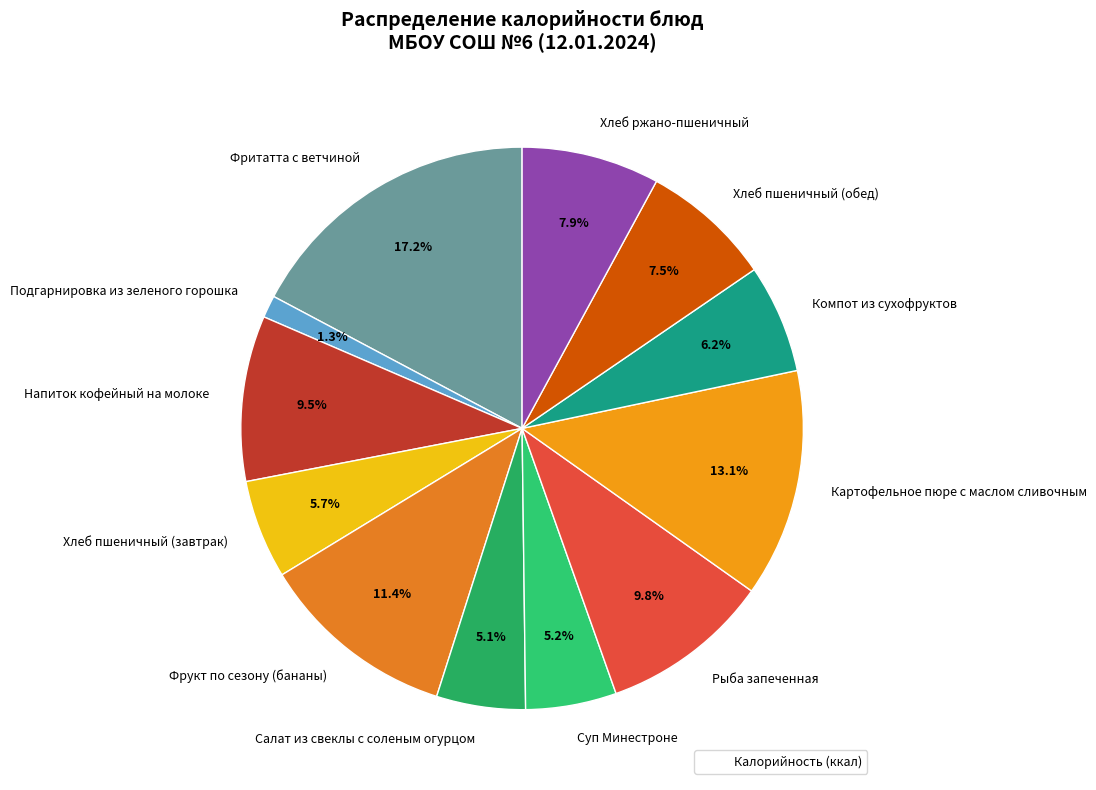

To the nearest percent, what portion does Компот из сухофруктов represent?

6%